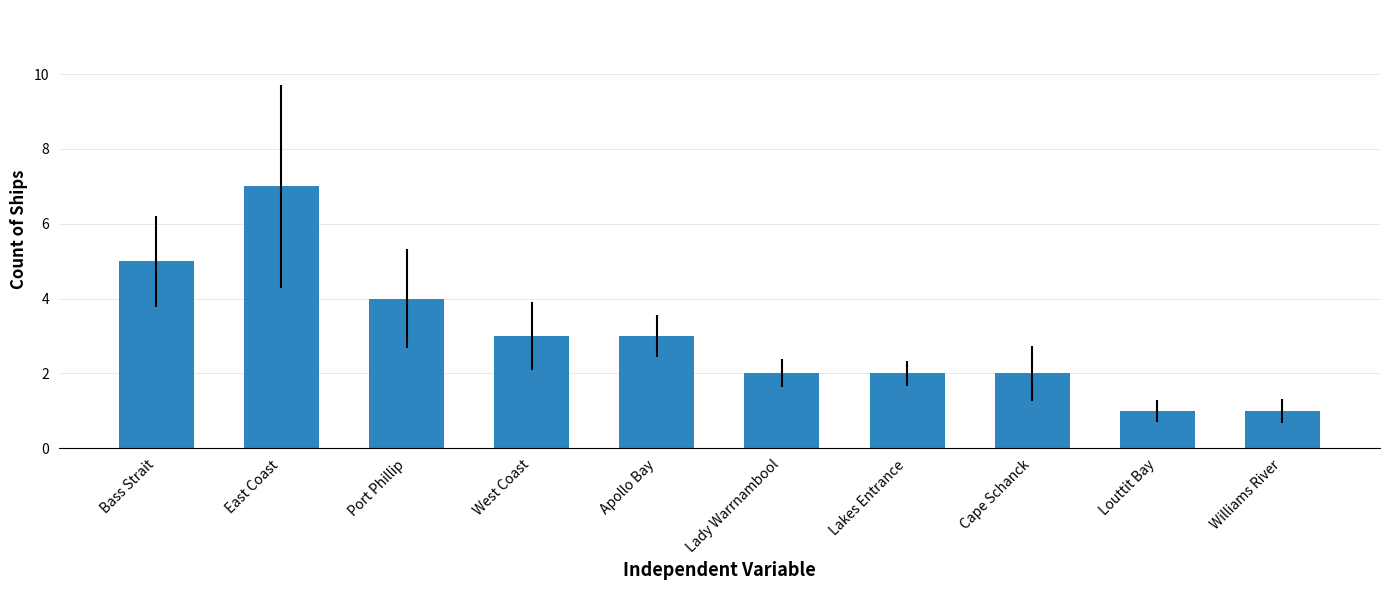

Count the number of categories in the chart.

10